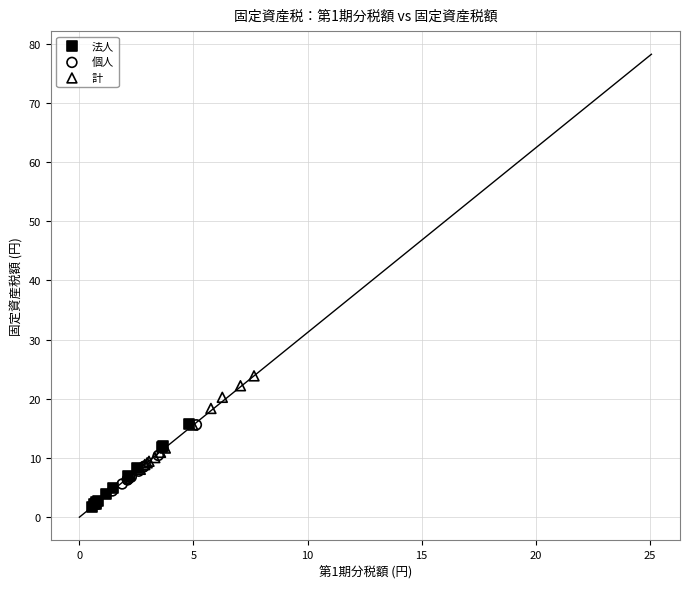

Which series has the largest Y range (max minus min)?

計